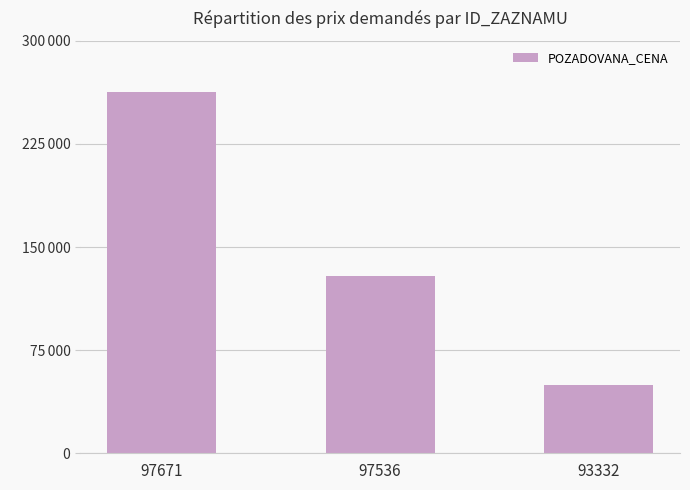

What is the difference between the maximum and second lowest values?

133600